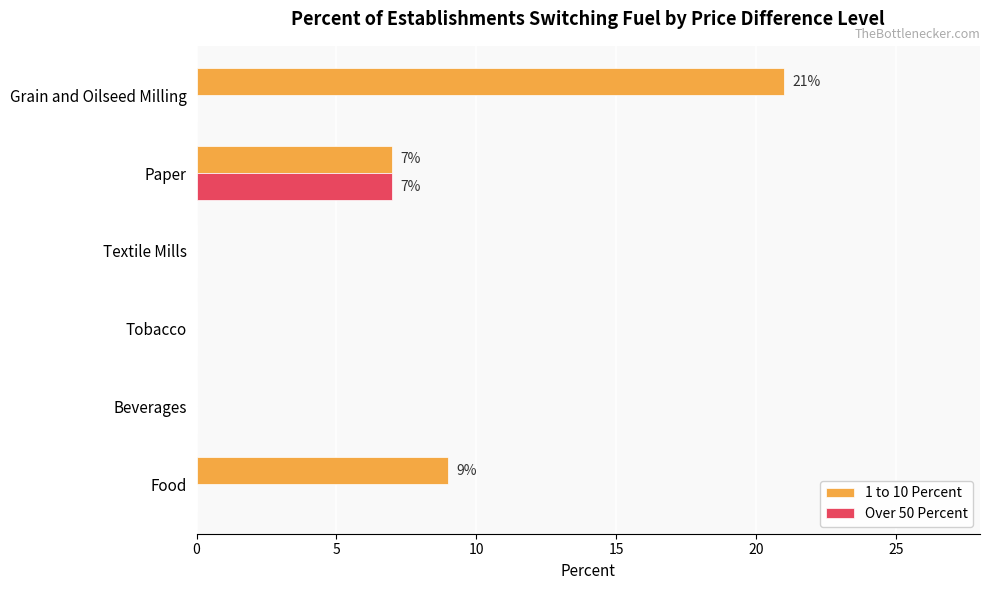

At which category is the sum across all series the highest?

Grain and Oilseed Milling